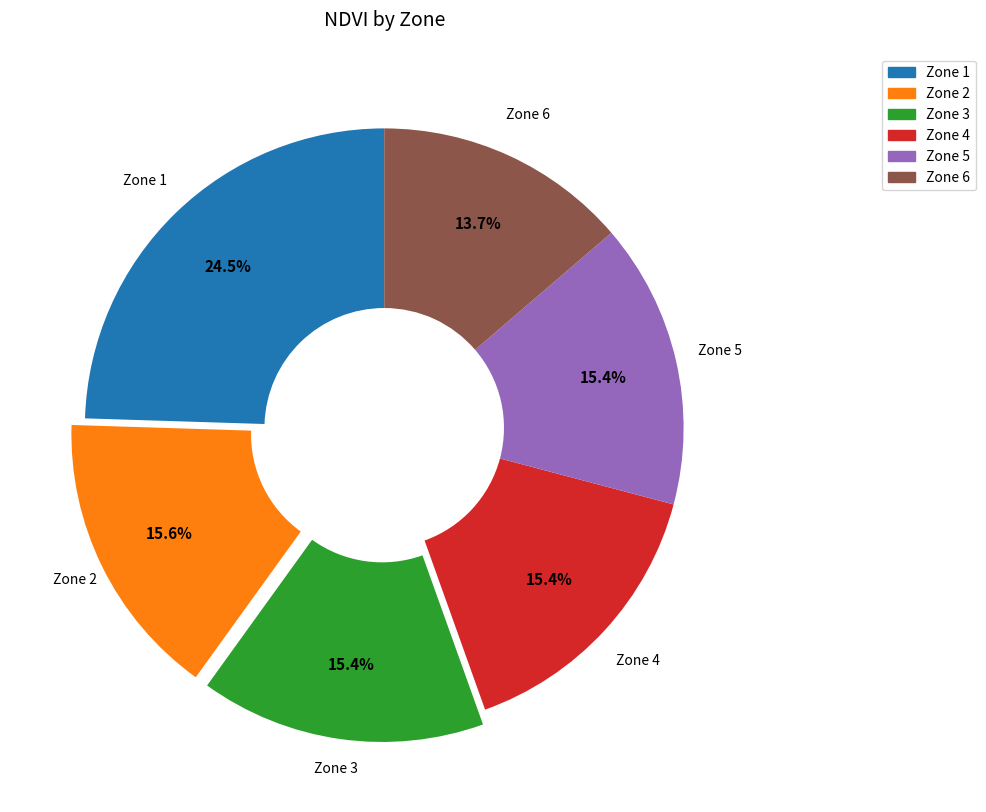

Count the number of slices in the pie.

6